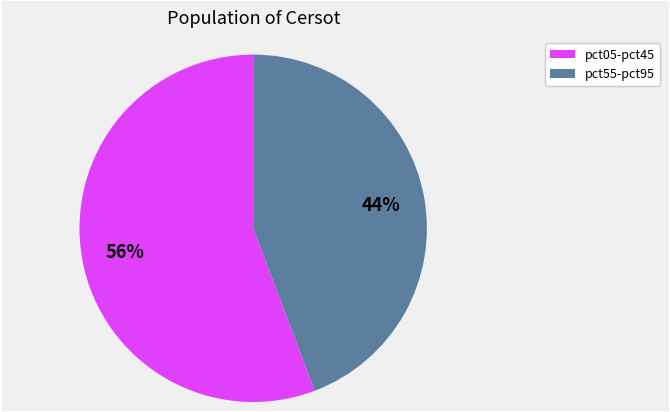

How many slices are in this pie chart?

2